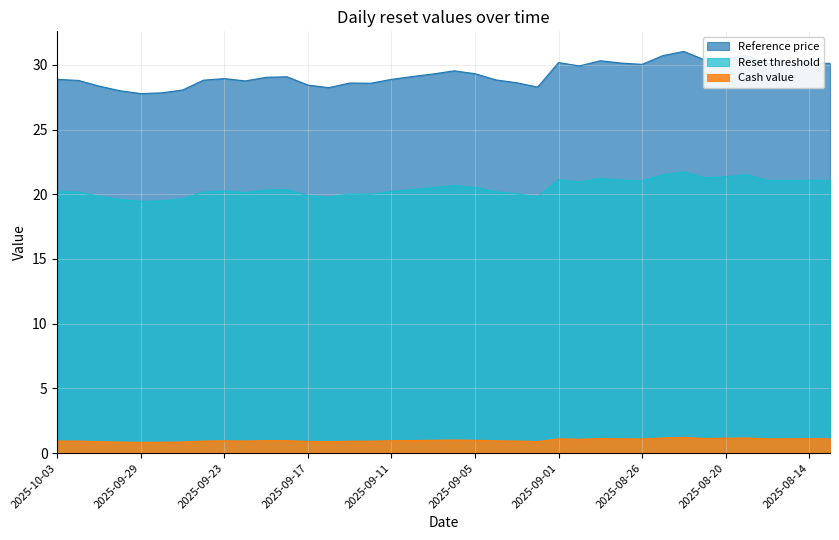

What is the value of the Cash value point at the 27th from the left?

1.1